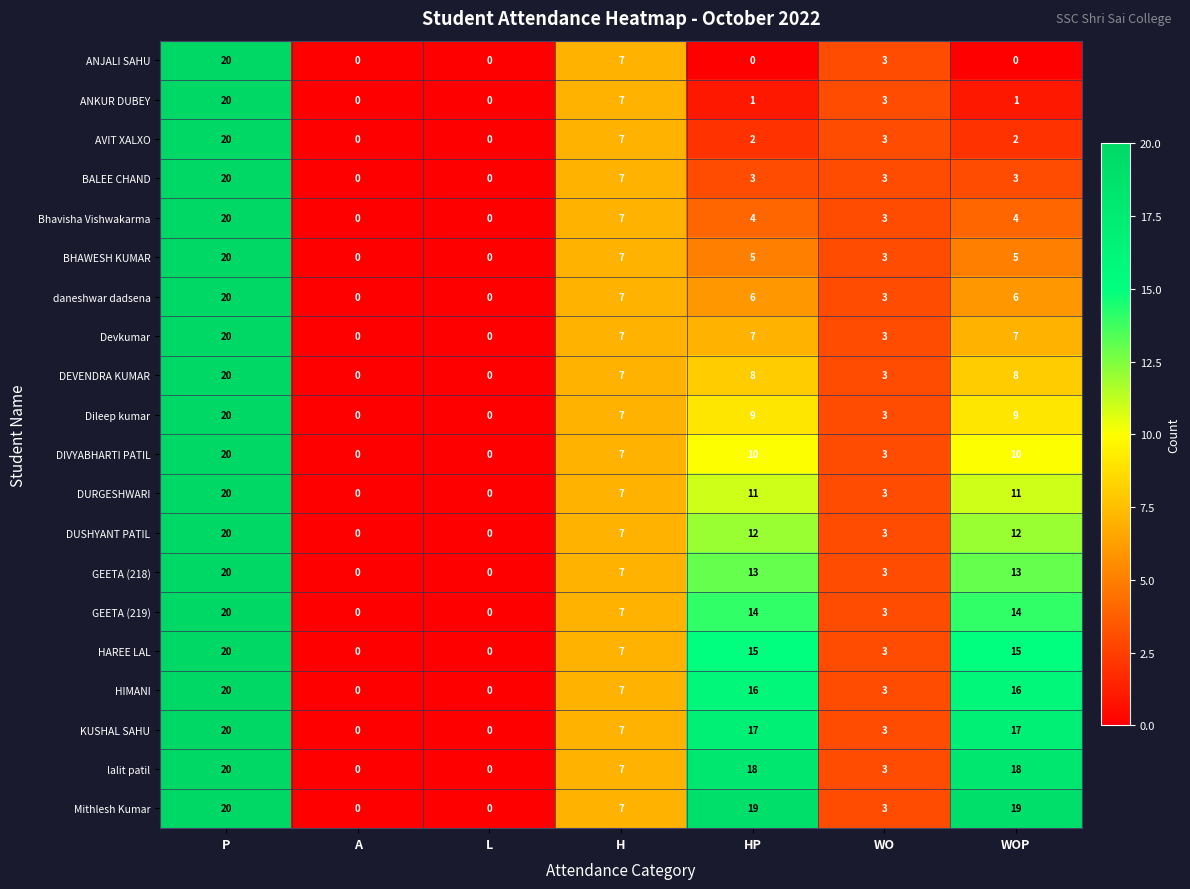

Rank the series at WOP from highest to lowest value.

Mithlesh Kumar, lalit patil, KUSHAL SAHU, HIMANI, HAREE LAL, GEETA (219), GEETA (218), DUSHYANT PATIL, DURGESHWARI, DIVYABHARTI PATIL, Dileep kumar, DEVENDRA KUMAR, Devkumar, daneshwar dadsena, BHAWESH KUMAR, Bhavisha Vishwakarma, BALEE CHAND, AVIT XALXO, ANKUR DUBEY, ANJALI SAHU